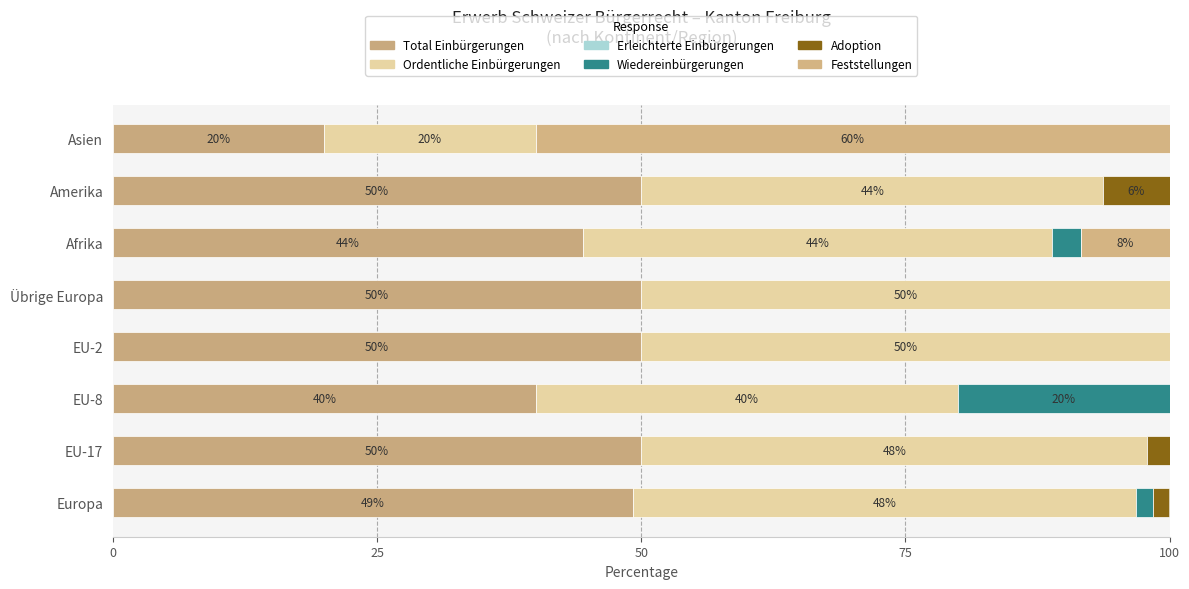

At how many categories does at least one series exceed 57?

1